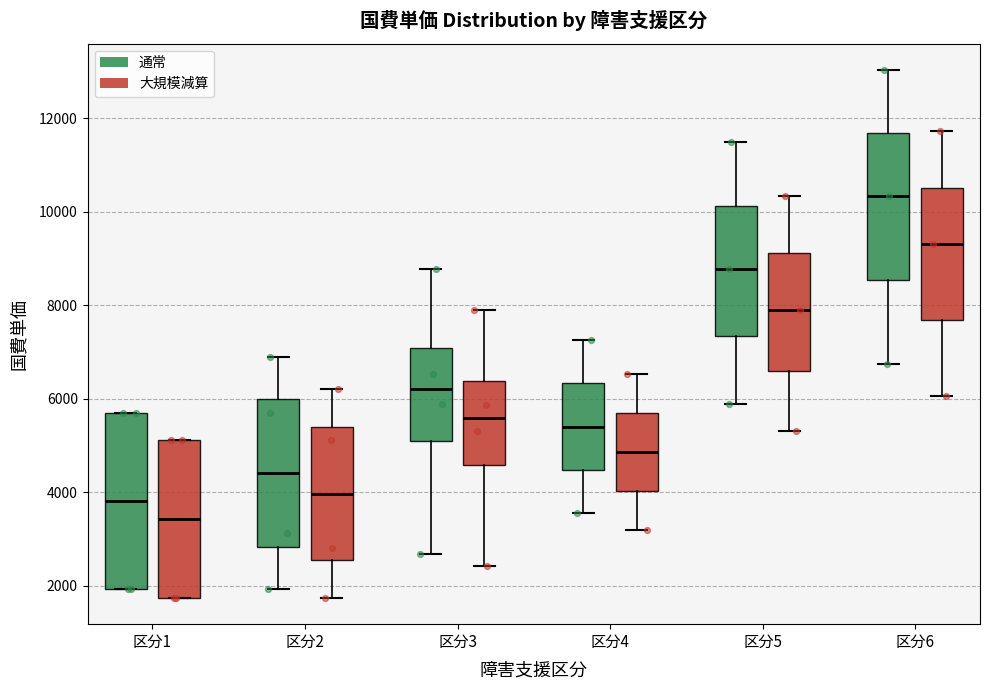

Where does the lower whisker of the box for 区分6 (通常) end on the y-axis? The values are not printed on the chart, so give them approximately, as read against the axis.

6800